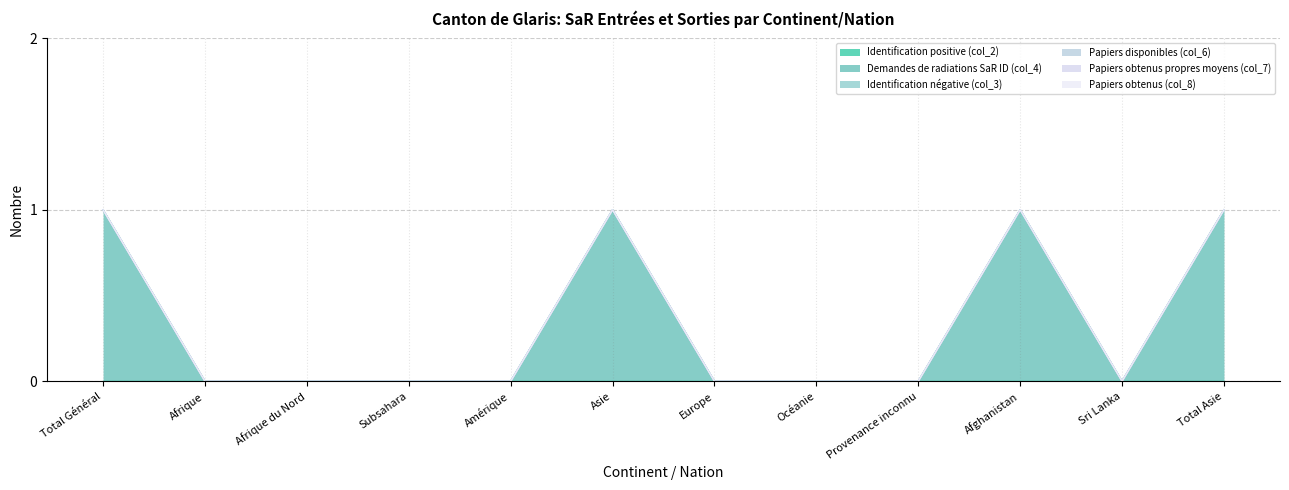

At how many categories does at least one series exceed 0?

4